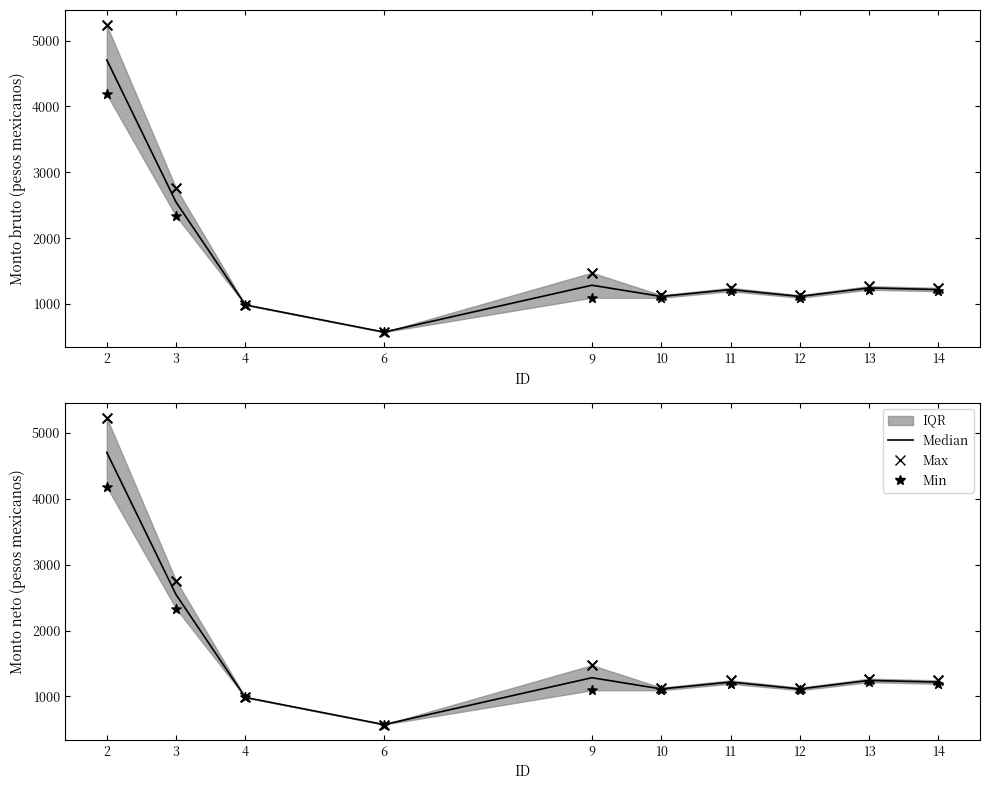

Is the value of Max at 10 greater than the value of Median at 10?

Yes